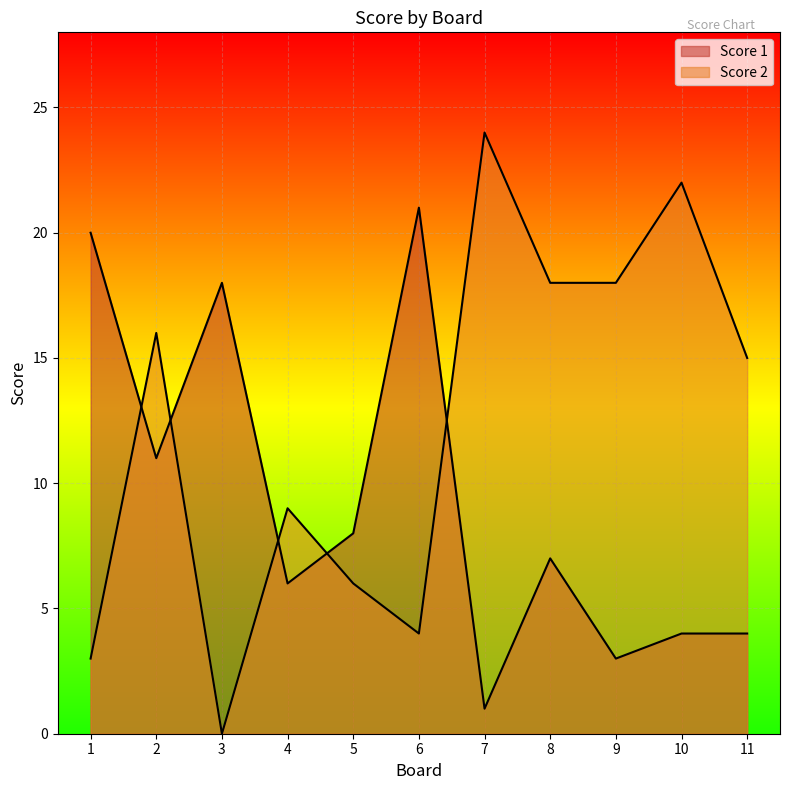

List the series in order of their overall mean, lowest first.

Score 1, Score 2